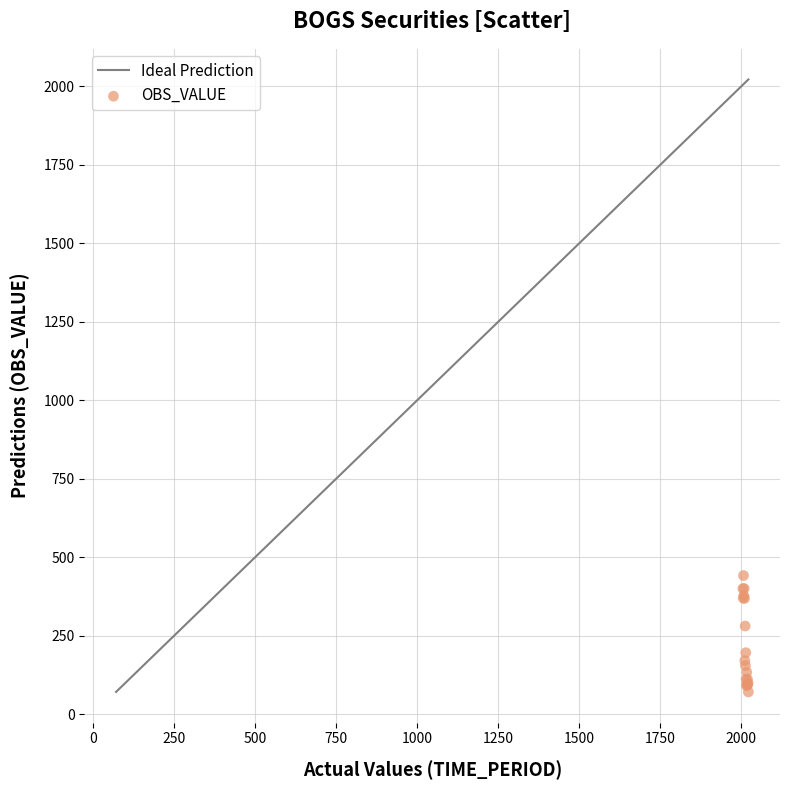

What Y value in the scatter plot is closest to 256?

281.0